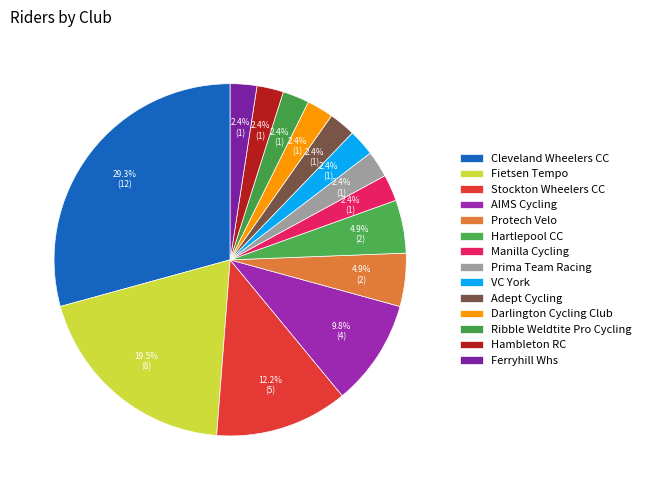

How many segments does this pie chart have?

14